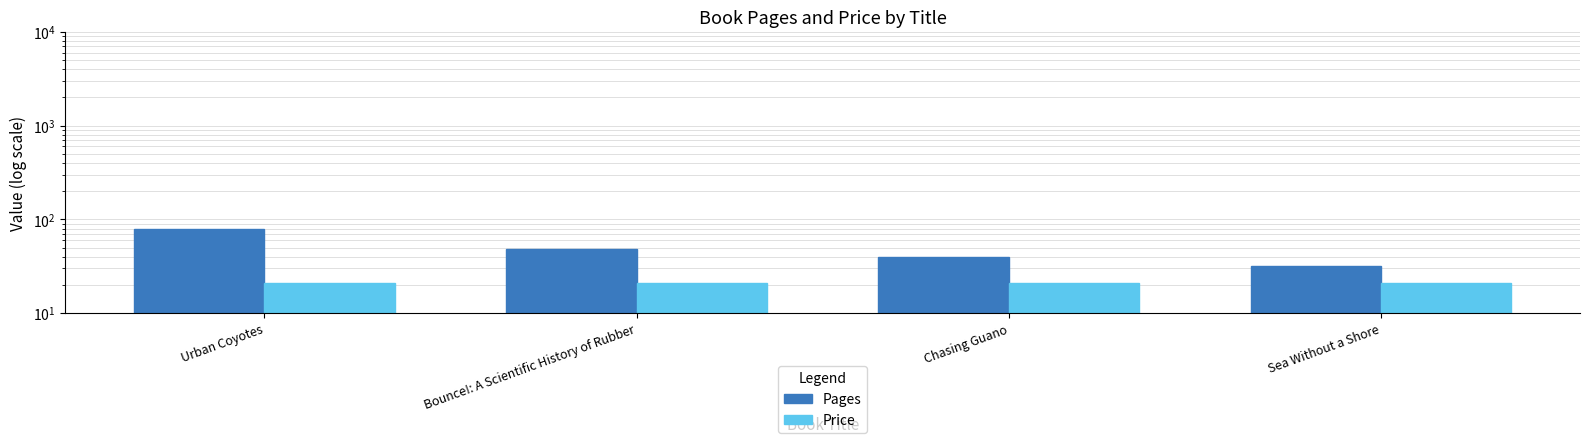

Rank the categories by Pages value from highest to lowest.

Urban Coyotes, Bounce!: A Scientific History of Rubber, Chasing Guano, Sea Without a Shore